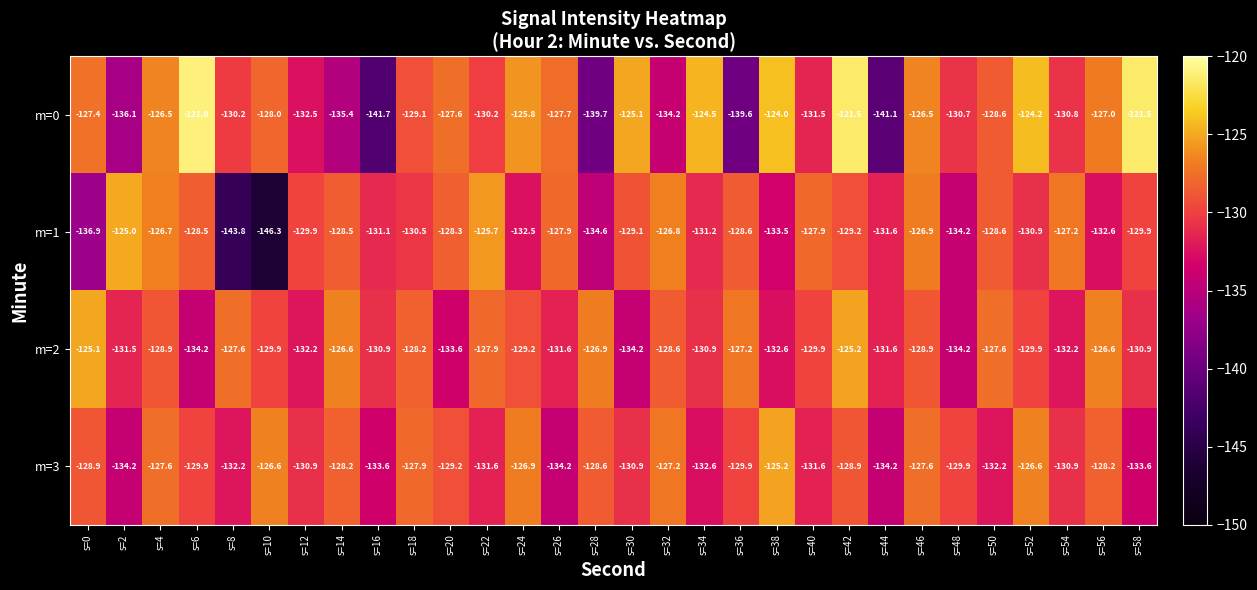

What is the sum of all m=3 values?

-3900.0